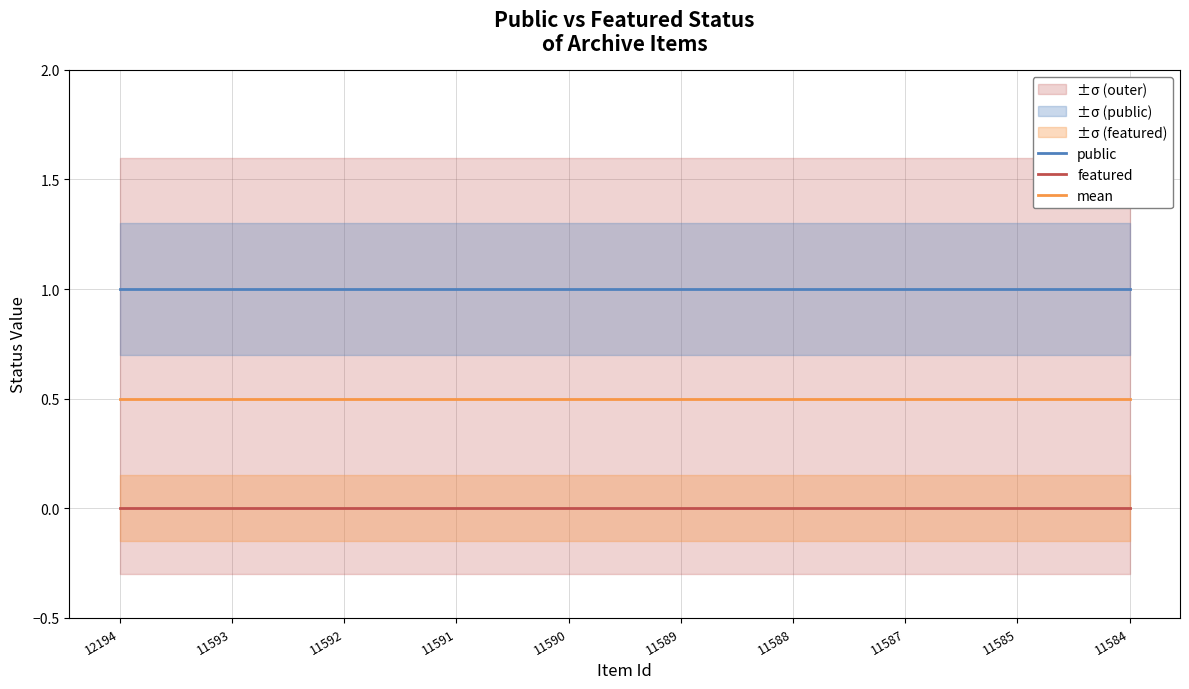

Rank the series at 11585 from highest to lowest value.

public, mean, featured